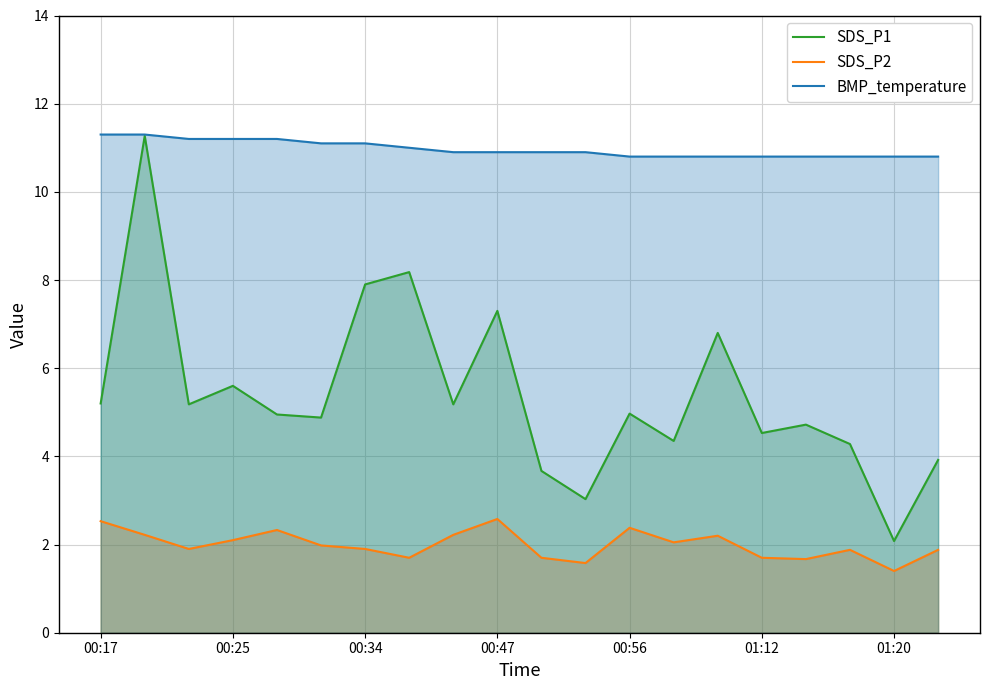

Reading left to right, what are all the values shown in this chart?

SDS_P1: 5.2	11.3	5.2	5.6	5.0	4.9	7.9	8.2	5.2	7.3	3.7	3.0	5.0	4.3	6.8	4.5	4.7	4.3	2.1	3.9
SDS_P2: 2.5	2.2	1.9	2.1	2.3	2.0	1.9	1.7	2.2	2.6	1.7	1.6	2.4	2.0	2.2	1.7	1.7	1.9	1.4	1.9
BMP_temperature: 11.3	11.3	11.2	11.2	11.2	11.1	11.1	11.0	10.9	10.9	10.9	10.9	10.8	10.8	10.8	10.8	10.8	10.8	10.8	10.8